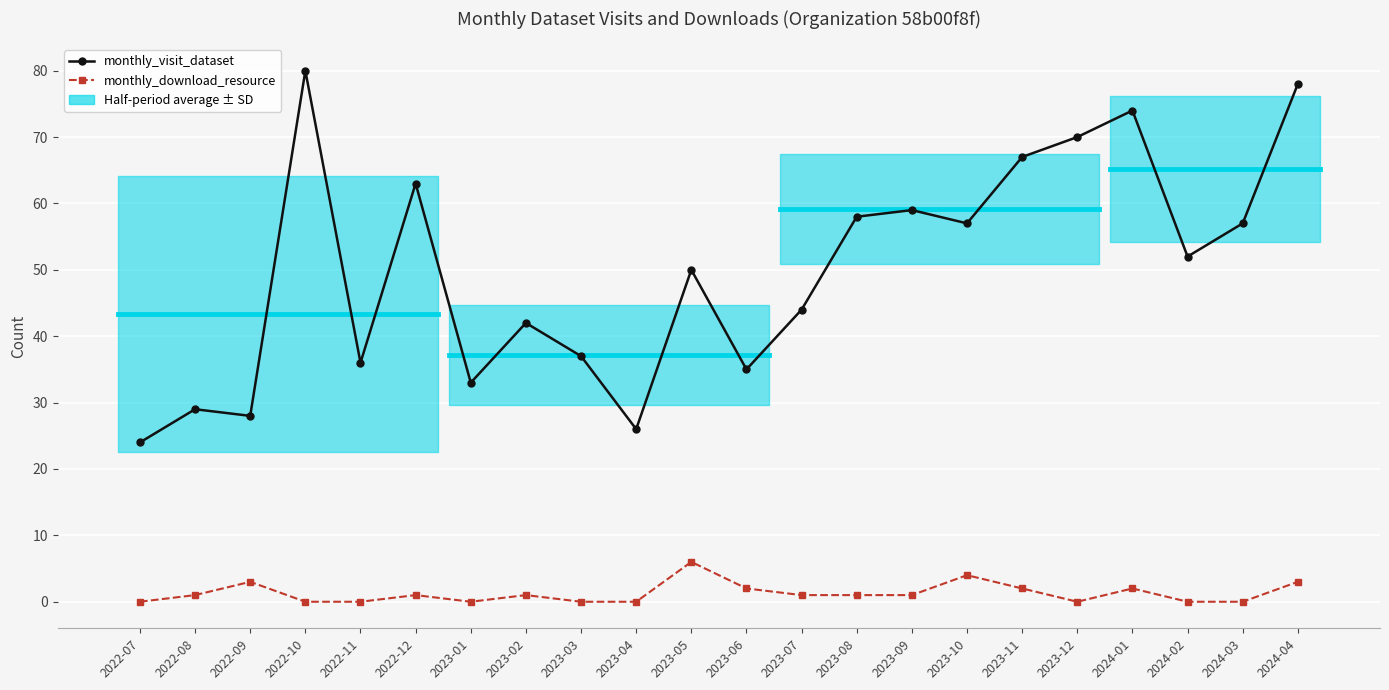

The value of monthly_visit_dataset at 2023-11 is 23. True or false?

False